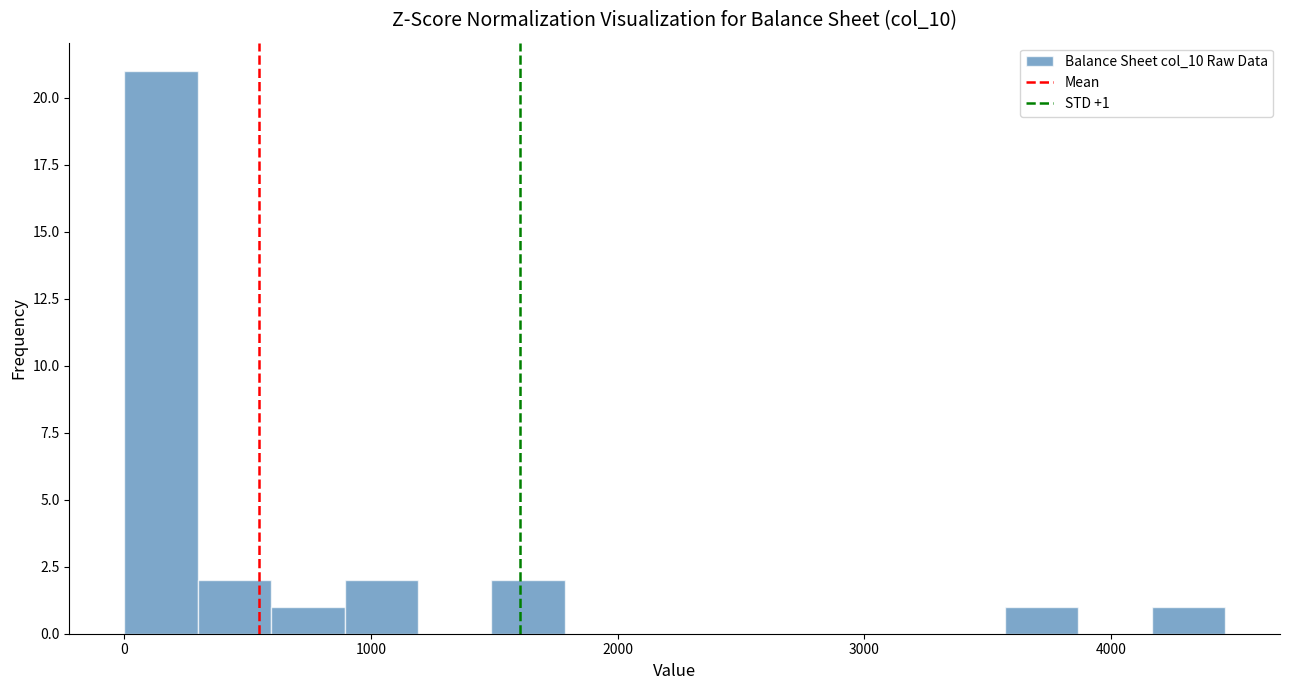

Around what value on the x-axis is the tallest bar? Give the approximate position of its centre, as read against the axis.

100